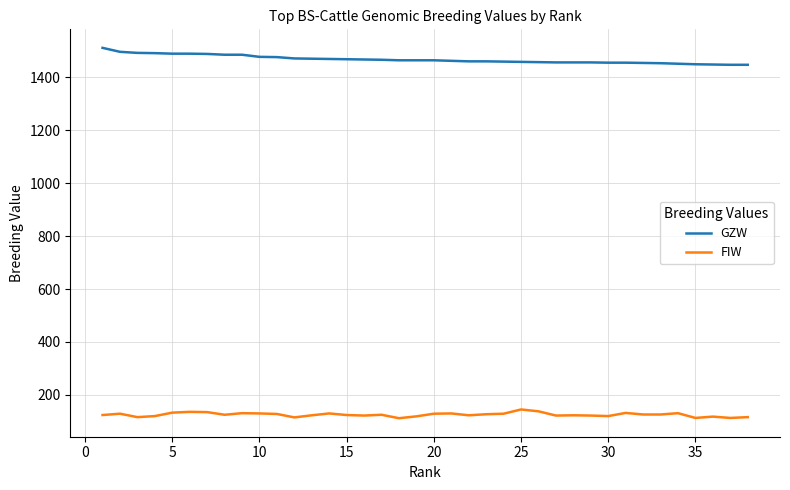

What is the greatest value displayed?

1511